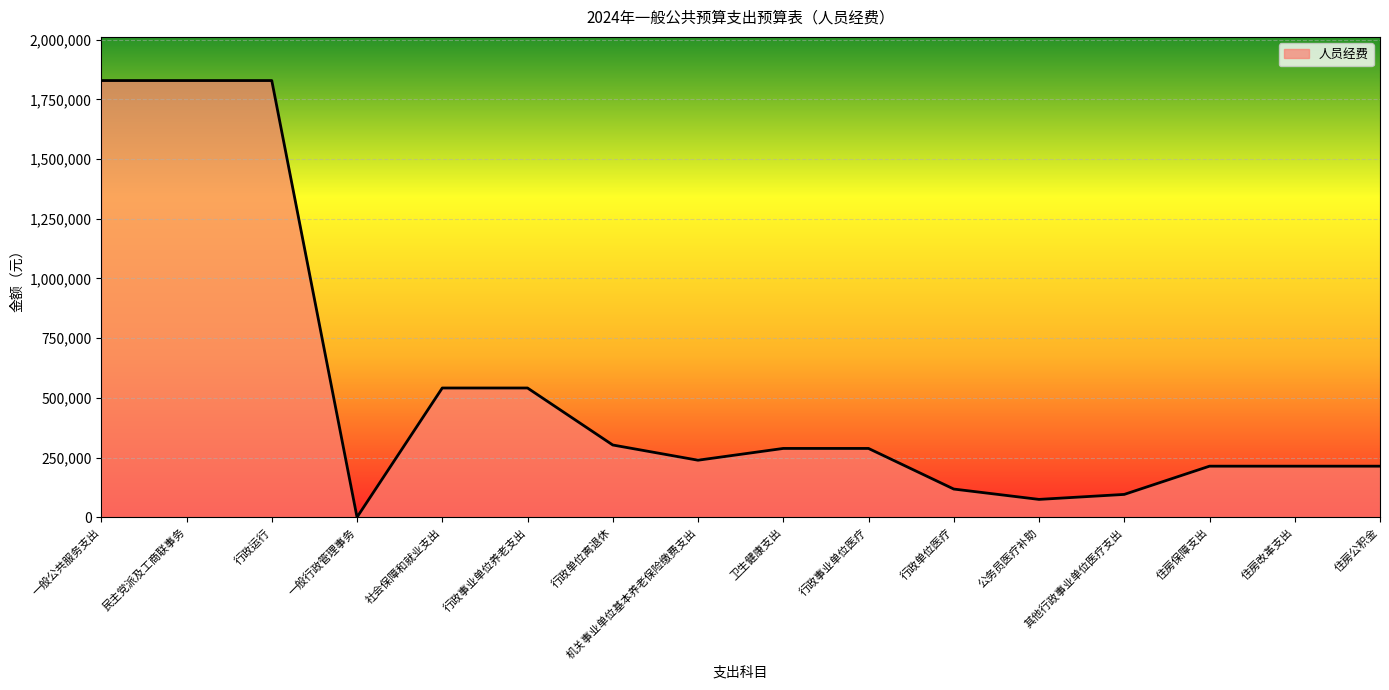

Reading left to right, transcribe all the data shown in this chart.

一般公共服务支出=1828561	民主党派及工商联事务=1828561	行政运行=1828561	一般行政管理事务=0	社会保障和就业支出=541100	行政事业单位养老支出=541100	行政单位离退休=302400	机关事业单位基本养老保险缴费支出=238700	卫生健康支出=287998	行政事业单位医疗=287998	行政单位医疗=117920	公务员医疗补助=74580	其他行政事业单位医疗支出=95498	住房保障支出=213732	住房改革支出=213732	住房公积金=213732